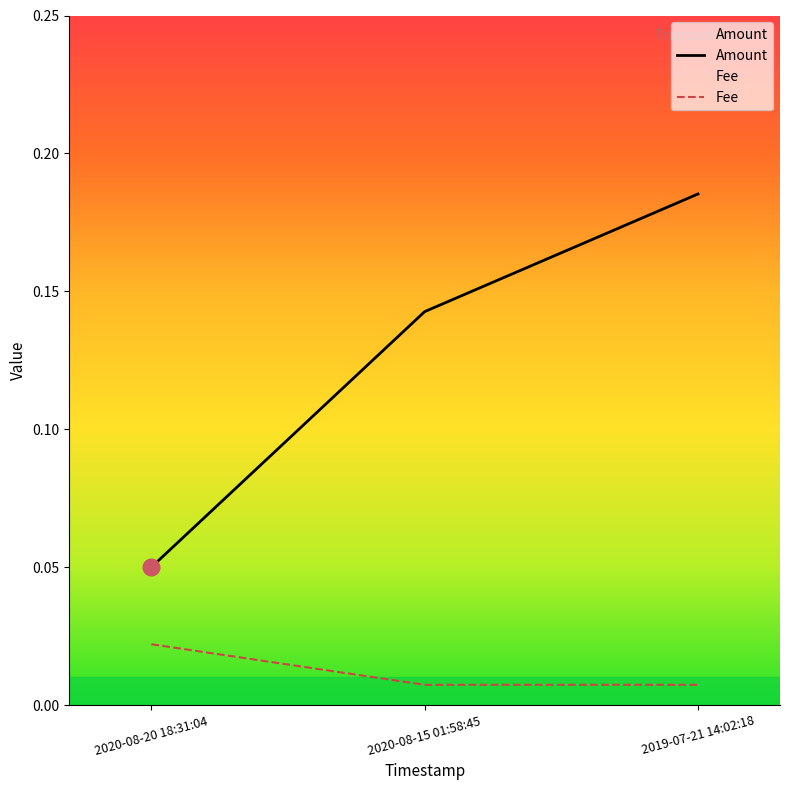

The Fee series shows 0.0 at 2020-08-15 01:58:45. True or false?

True